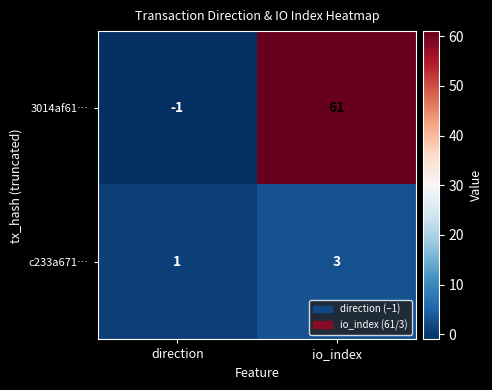

At which label does 3014af61… reach its peak?

io_index